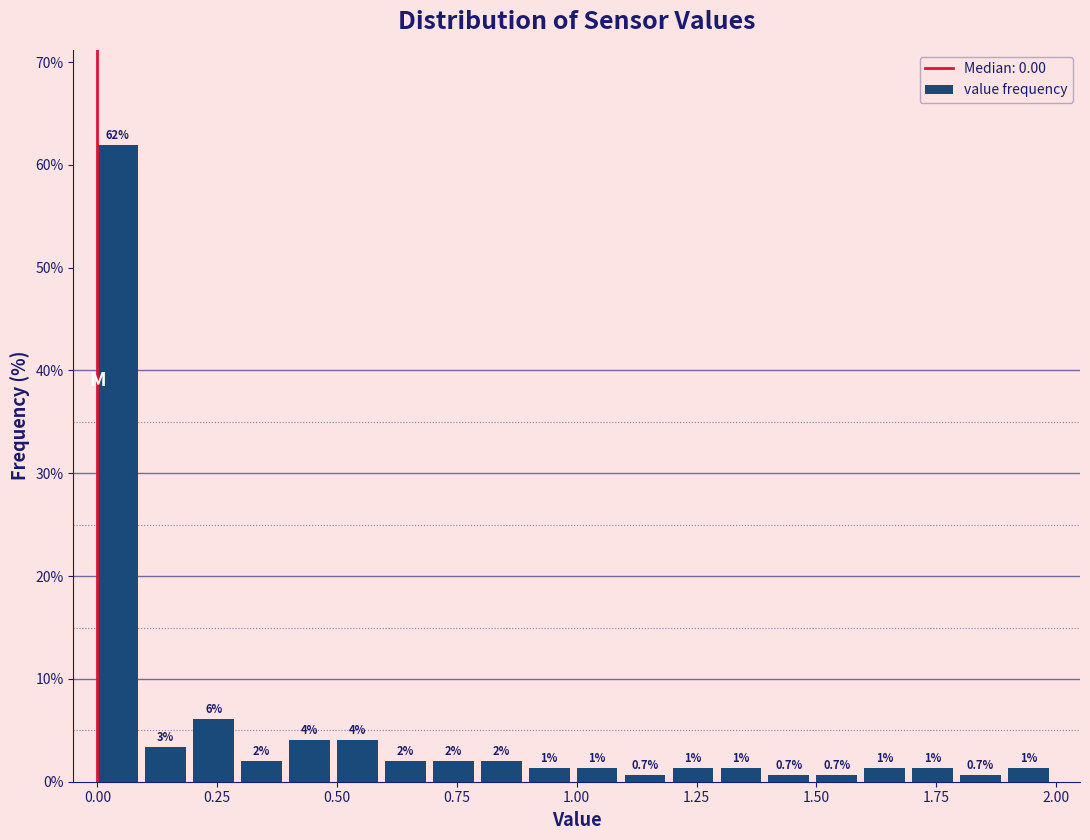

Read against the x-axis, roughly where is the centre of the tallest bar?

0.05